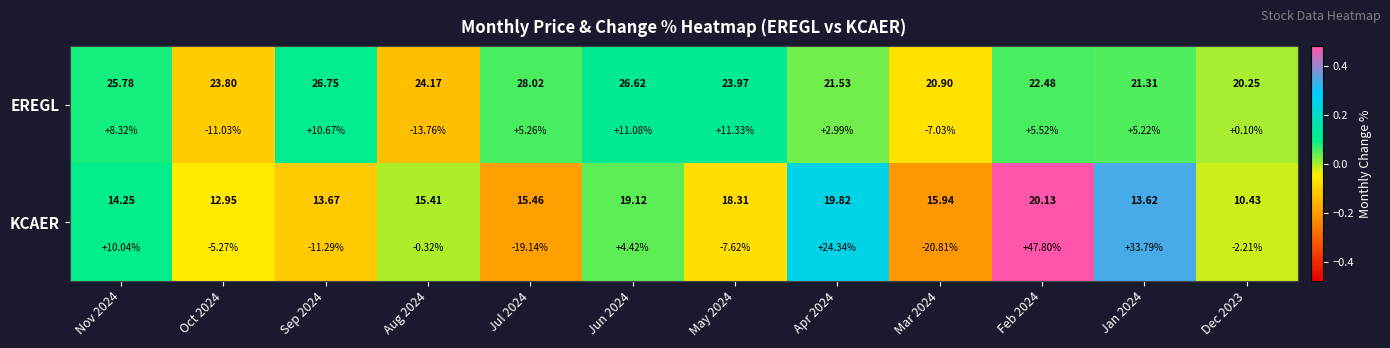

Which series changed the most between Oct 2024 and Aug 2024?

KCAER